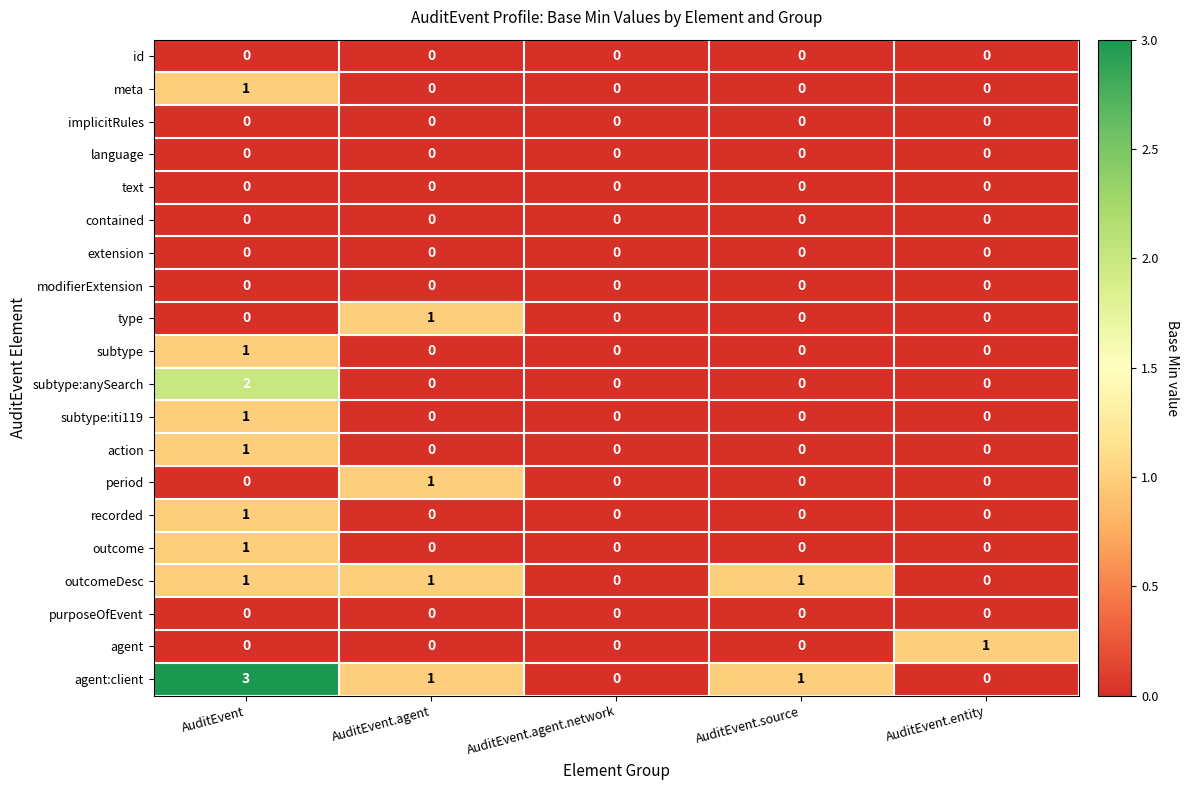

The outcome series shows 1 at AuditEvent.agent.network. True or false?

False